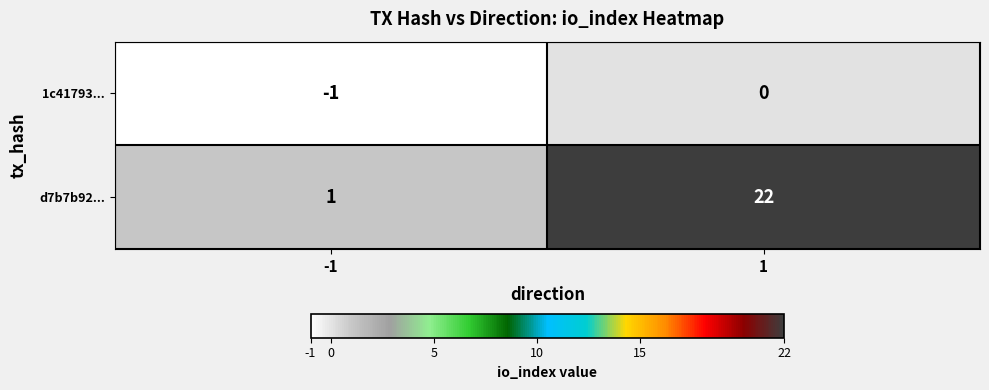

What is the smallest value displayed?

-1